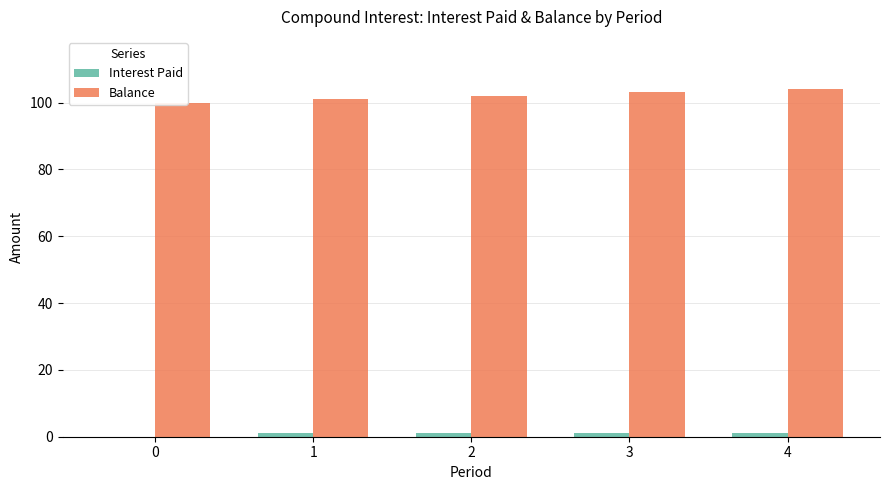

At which label does Interest Paid reach its peak?

4